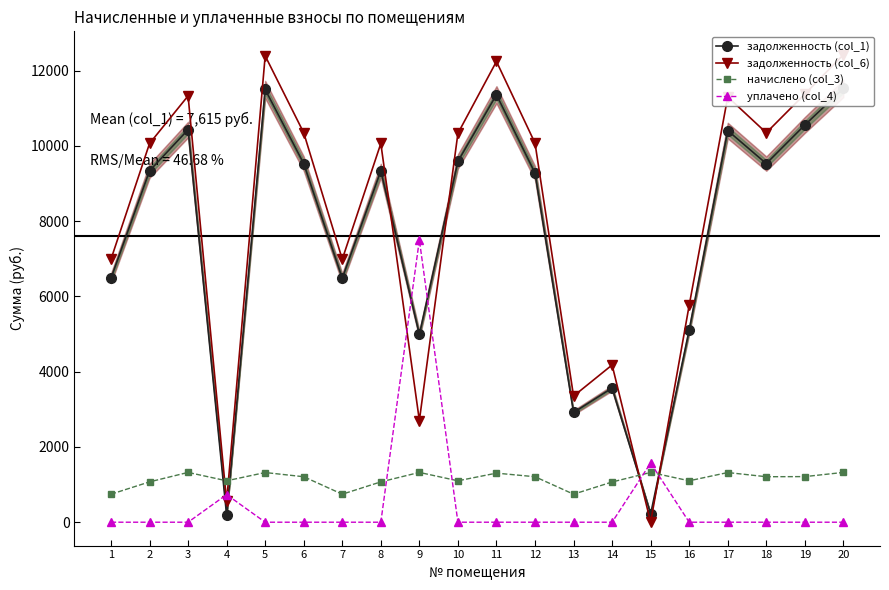

At which label does задолженность (col_6) reach its minimum?

15